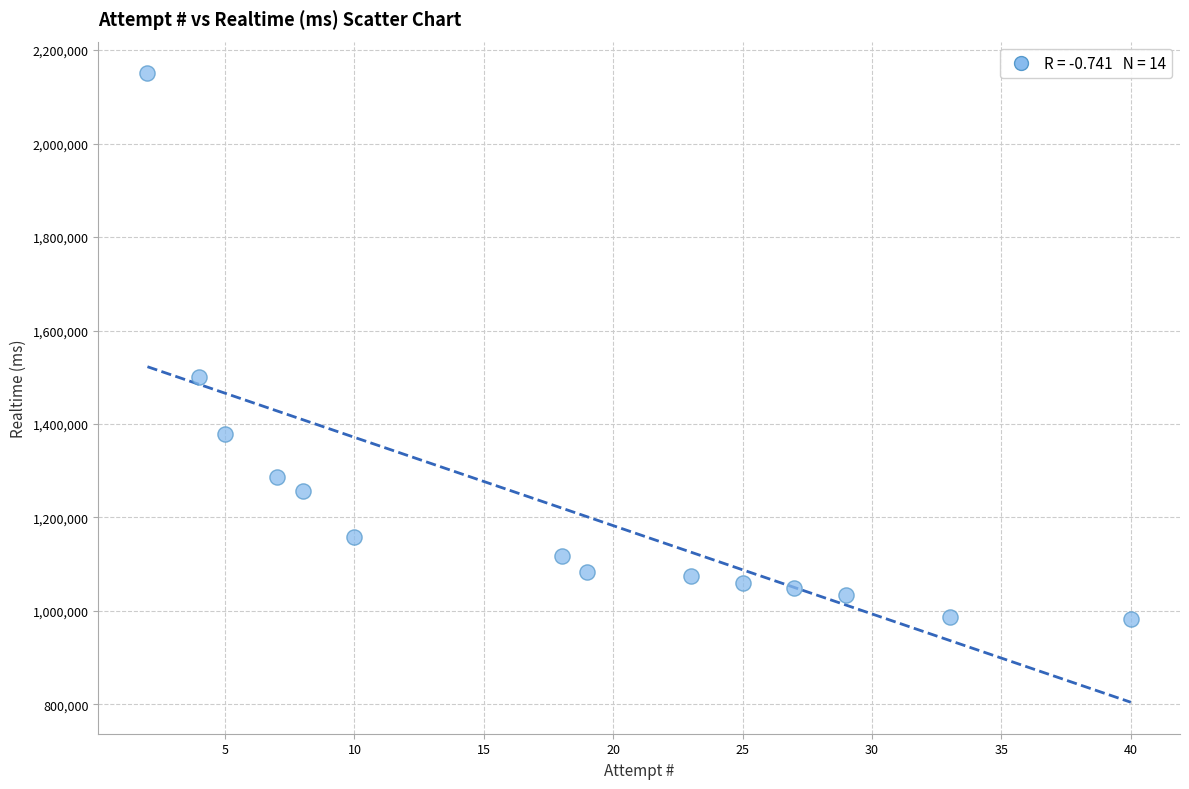

What is the range of Y values (max minus min)?

1168412